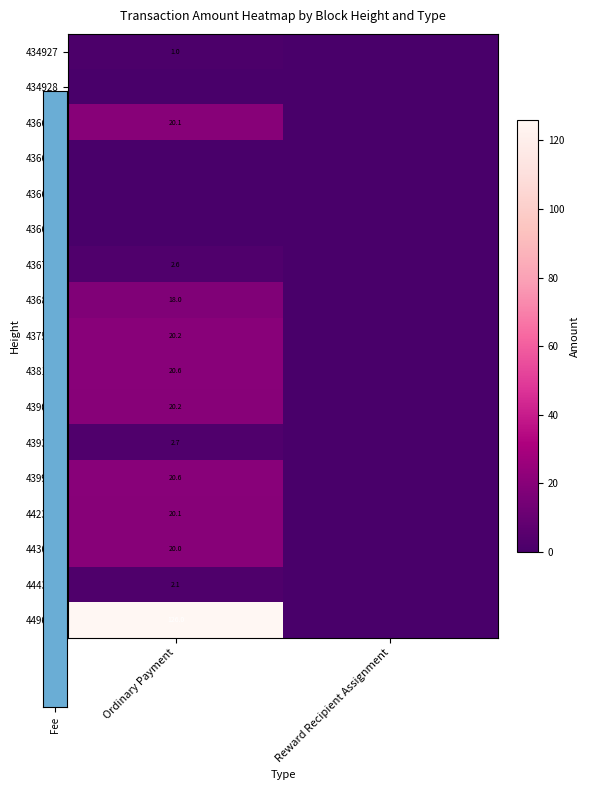

The 449682 series shows 187.8 at Ordinary Payment. True or false?

False